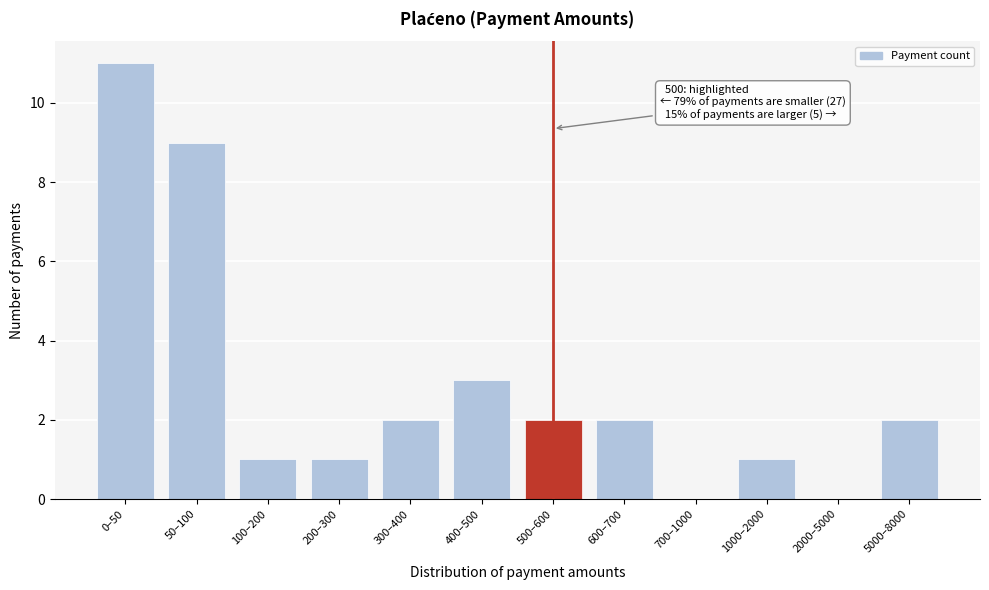

Reading right to left, what are all the values shown in this chart?

5000–8000=2	2000–5000=0	1000–2000=1	700–1000=0	600–700=2	500–600=2	400–500=3	300–400=2	200–300=1	100–200=1	50–100=9	0–50=11